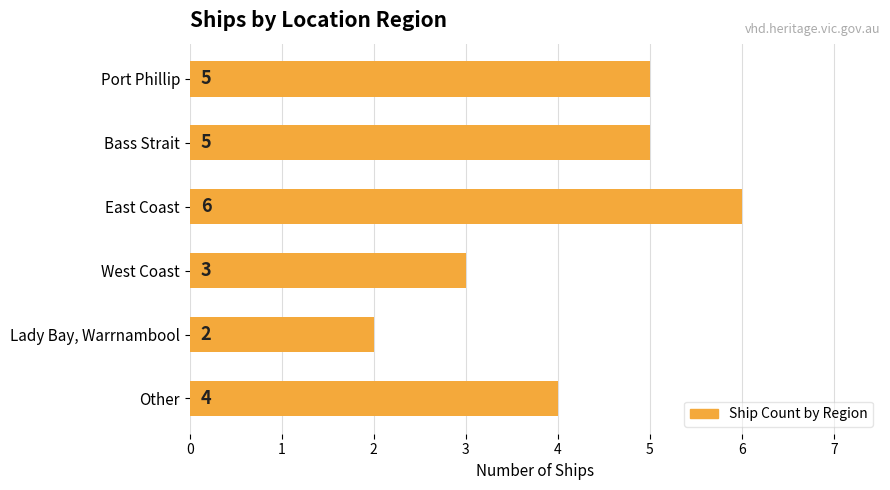

The value at East Coast is 6. True or false?

True